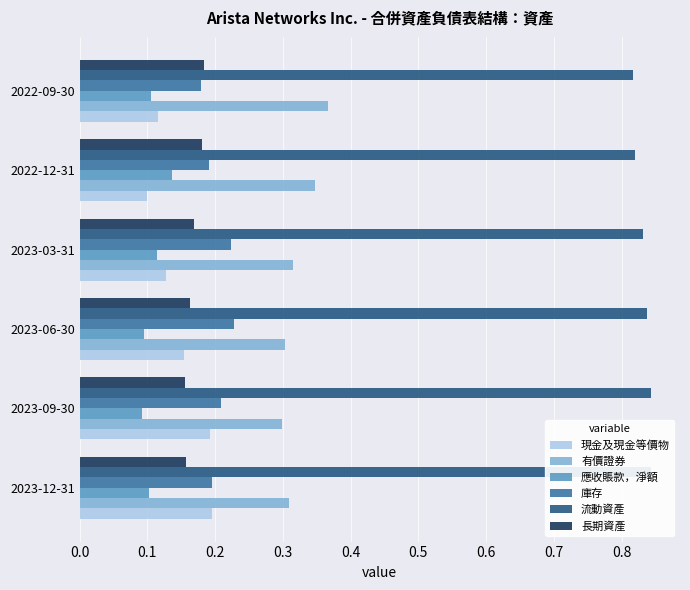

What is the sum of all 有價證券 values?

1.9